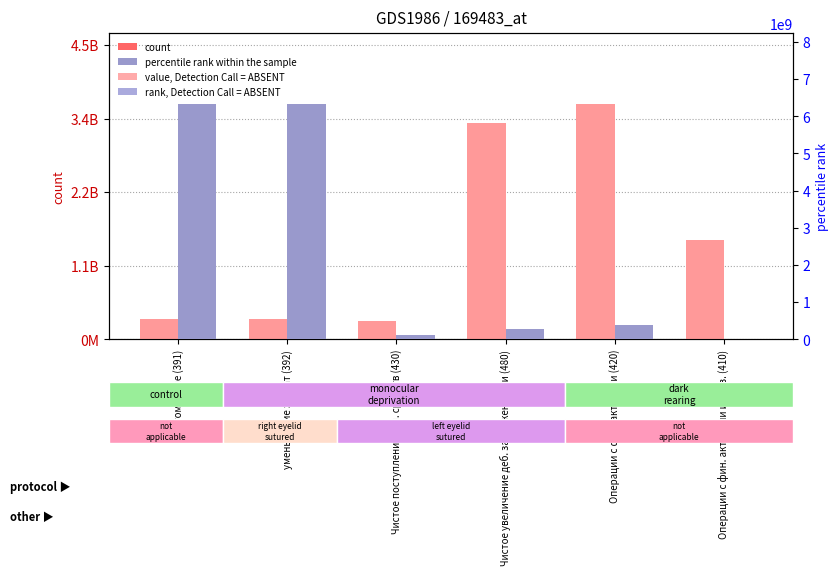

Rank the series at уменьшение затрат (392) from lowest to highest value.

count, percentile rank within the sample